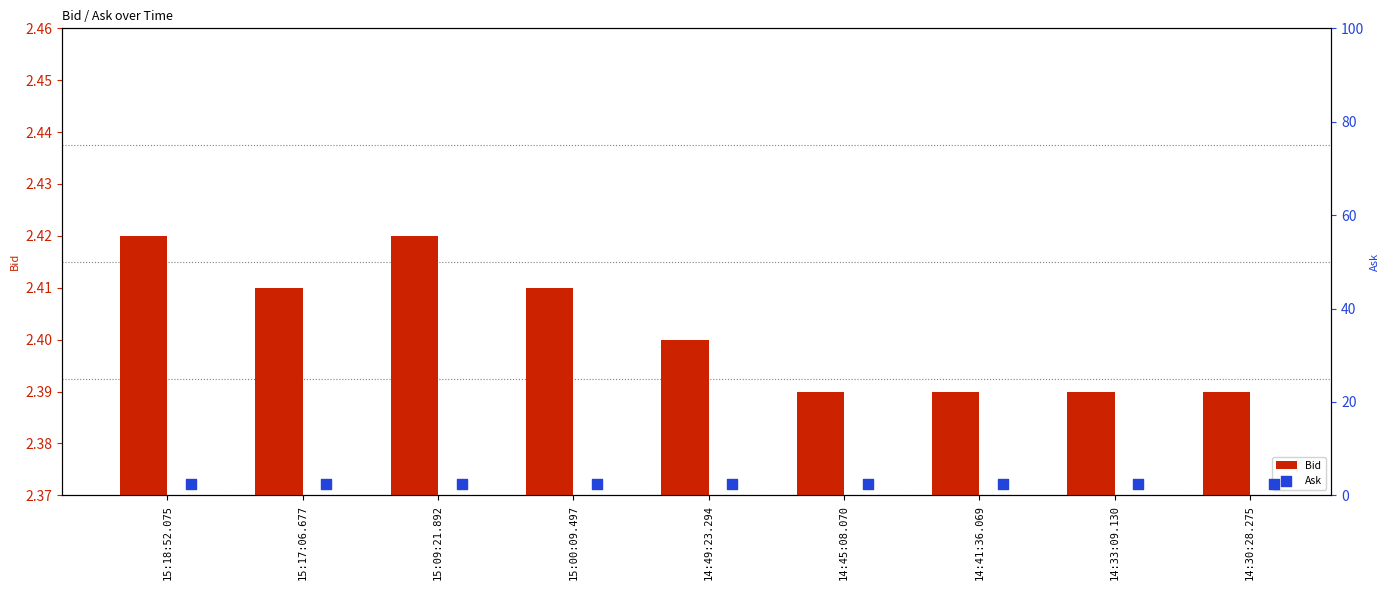

Which series has the largest total across all categories?

Ask